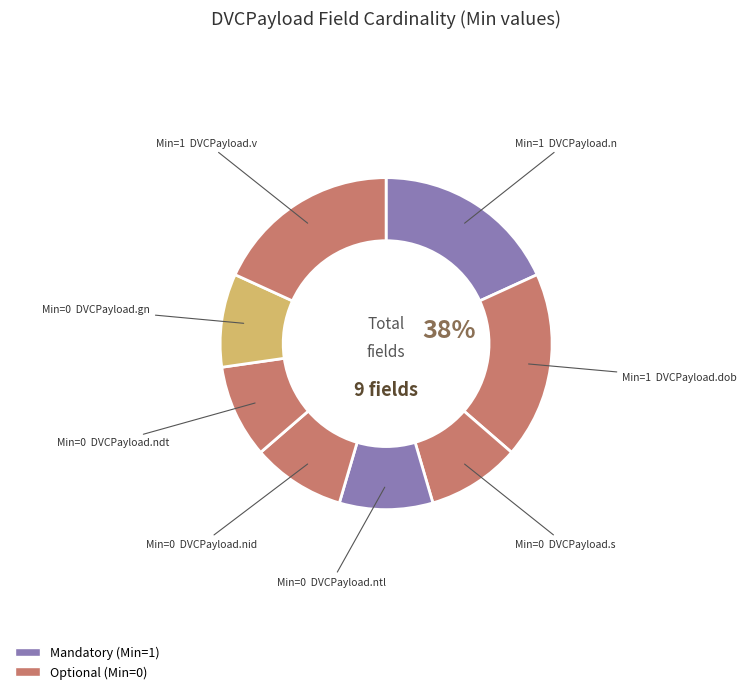

Between DVCPayload.ndt and DVCPayload.dob, which is larger?

DVCPayload.dob